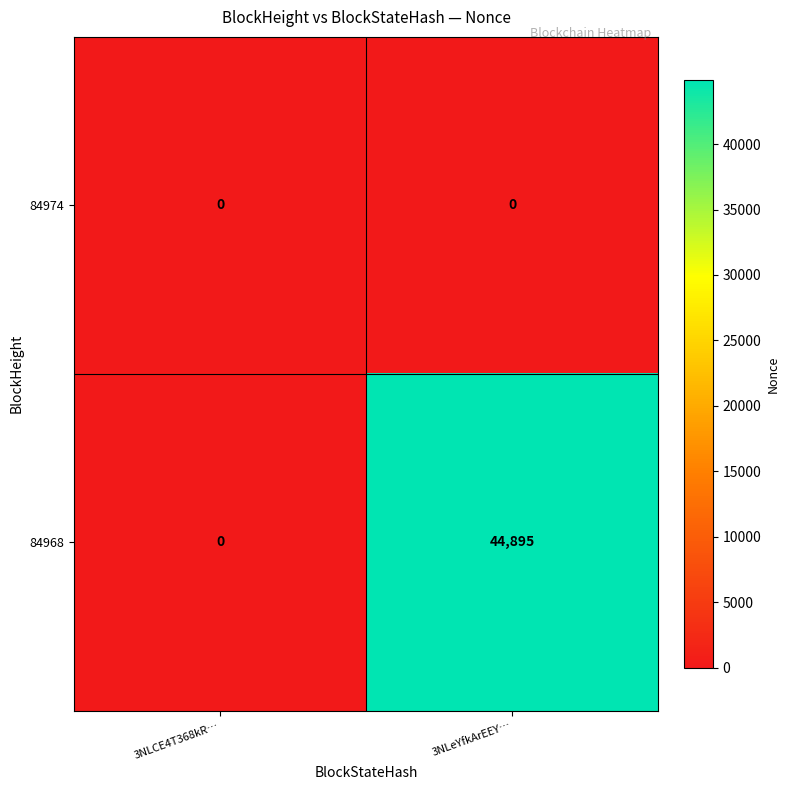

Which series changed the most between 3NLCE4T368kR… and 3NLeYfkArEEY…?

84968